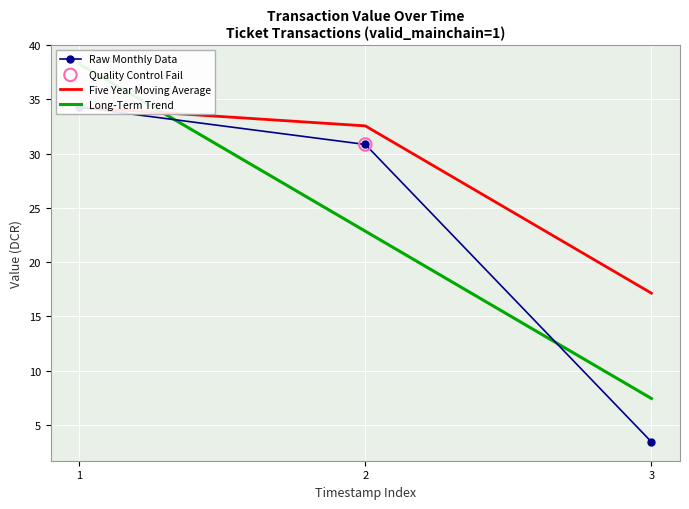

At which category is the sum across all series the highest?

1